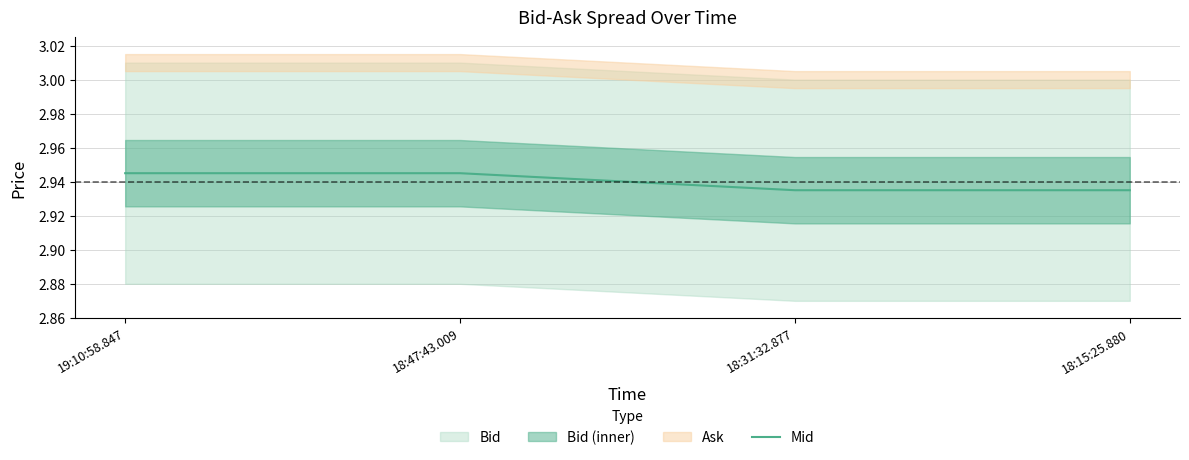

How many values are between 2 and 3?

4